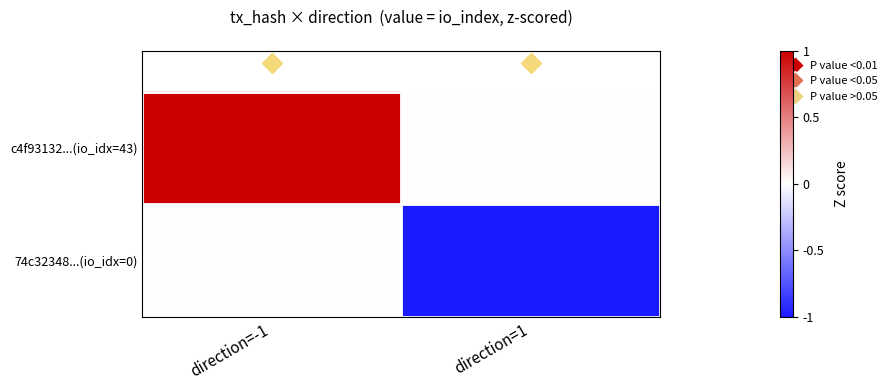

Which series has the largest total across all categories?

c4f93132...(io_idx=43)